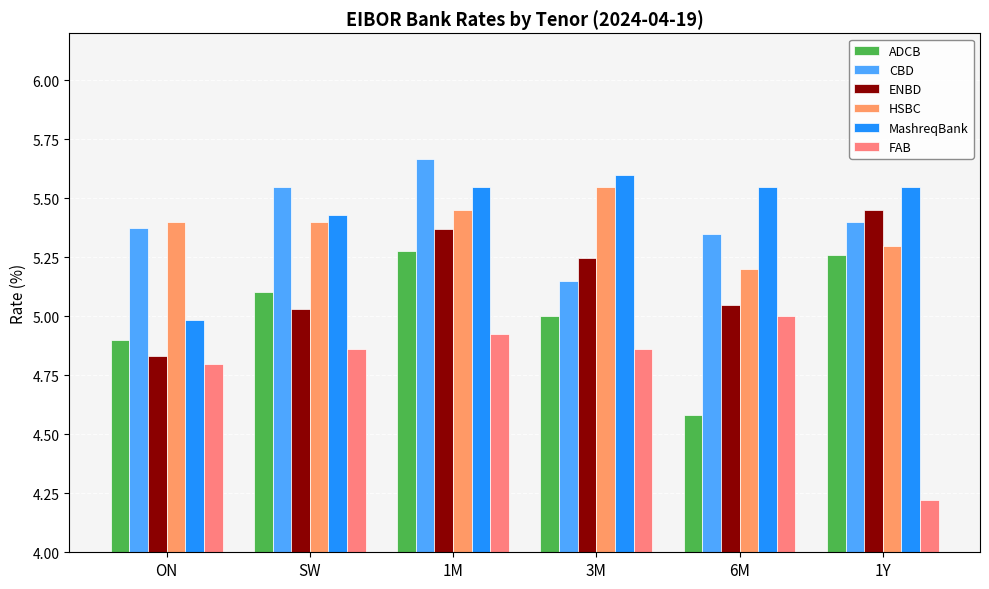

What is the difference between the FAB values at 1Y and 6M?

0.8